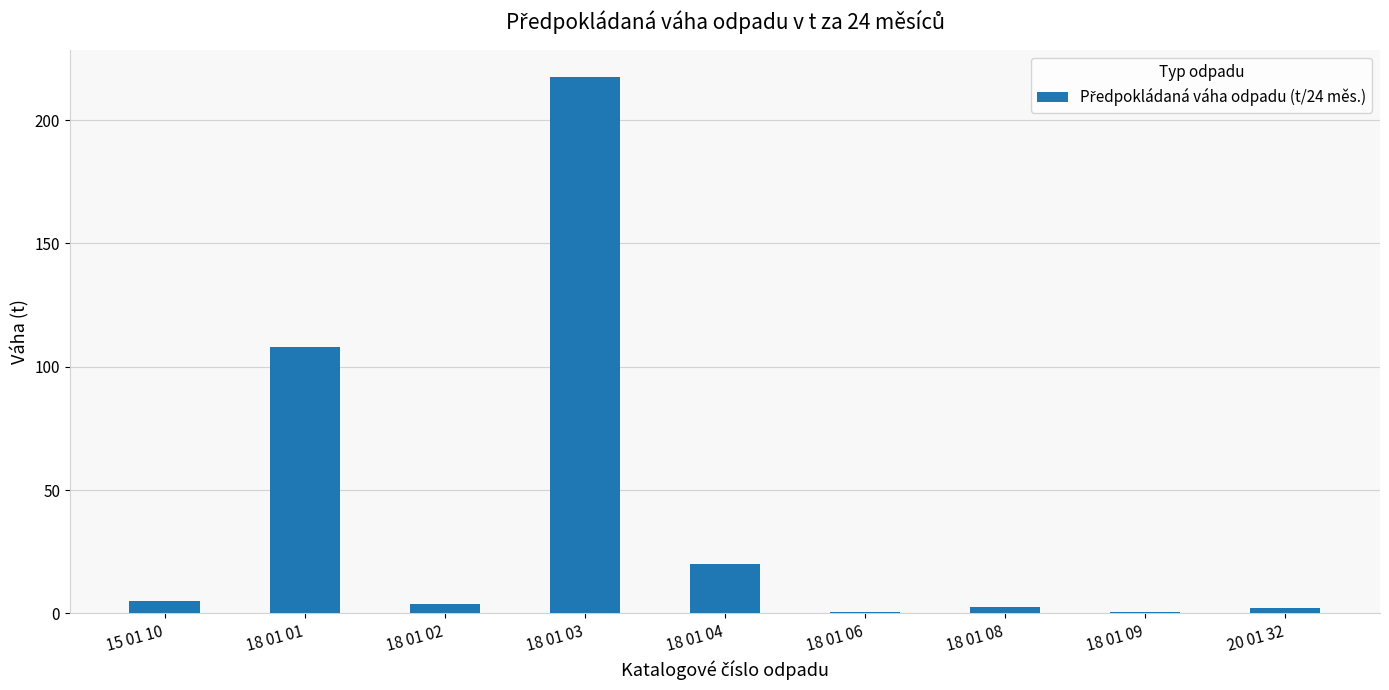

How many categories are shown in the chart?

9